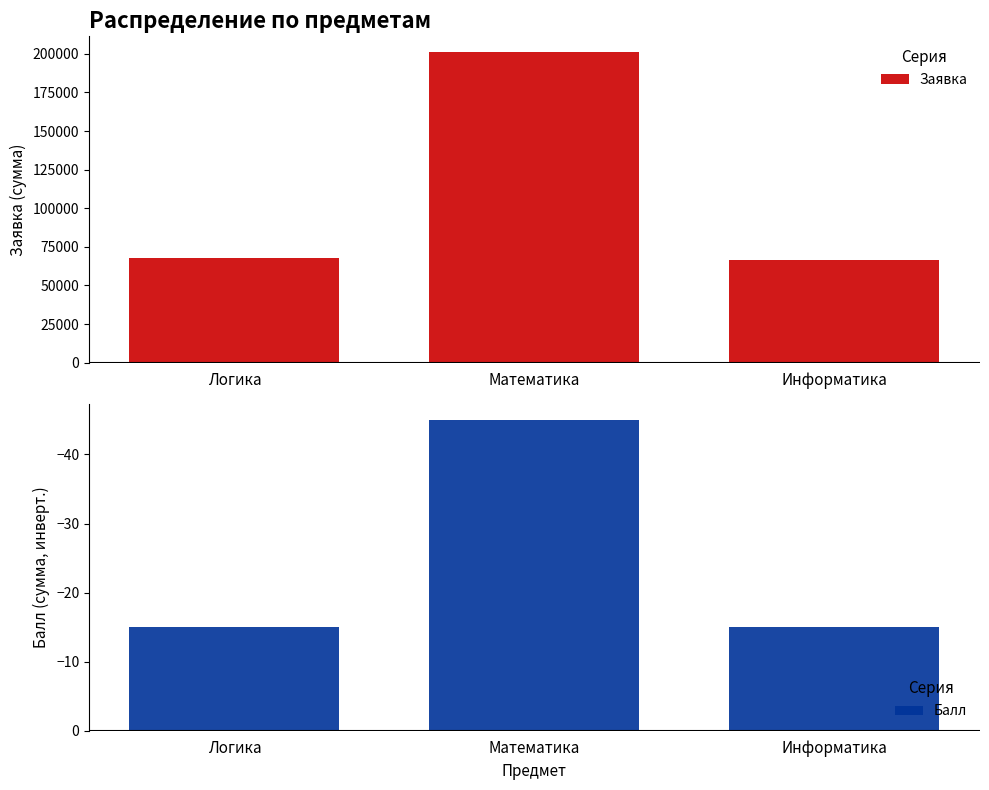

Rank the categories by Заявка value from highest to lowest.

Математика, Логика, Информатика